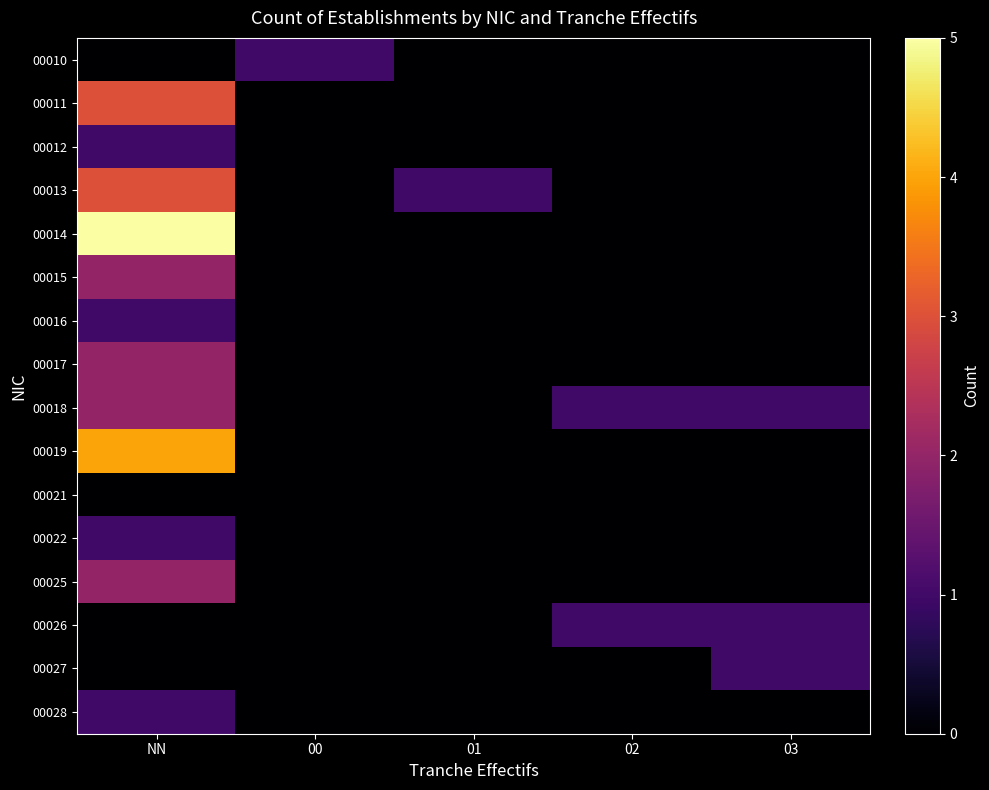

At which category does the chart reach its peak across all series?

NN